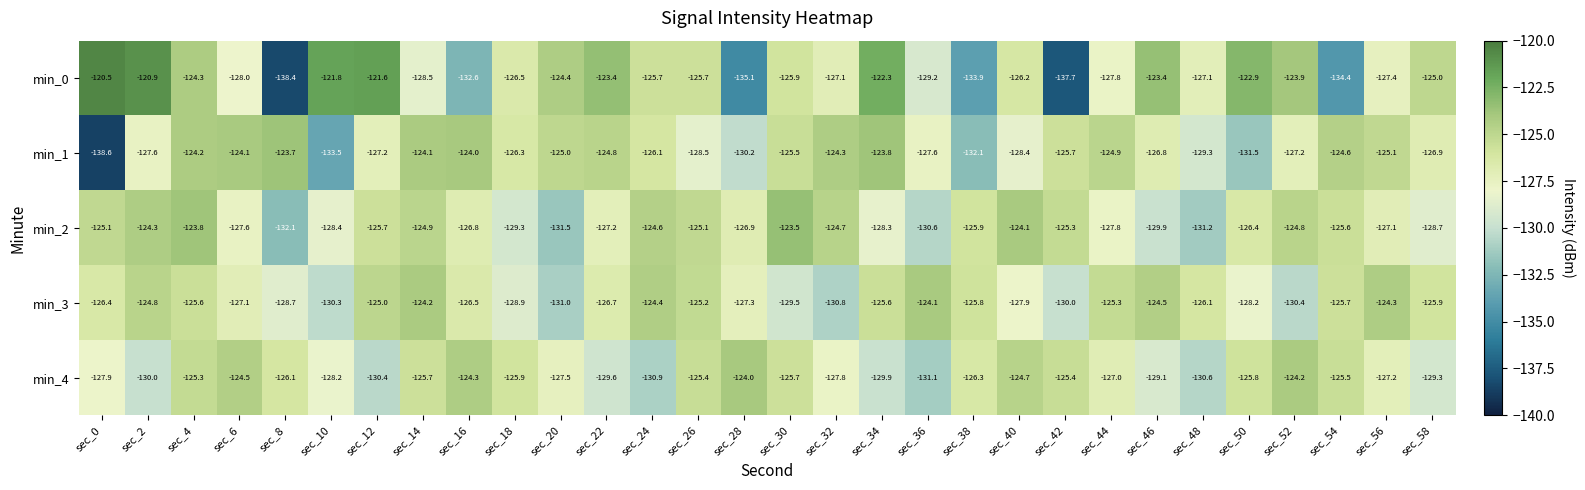

Is it true that min_0 equals -190.7 at sec_46?

False